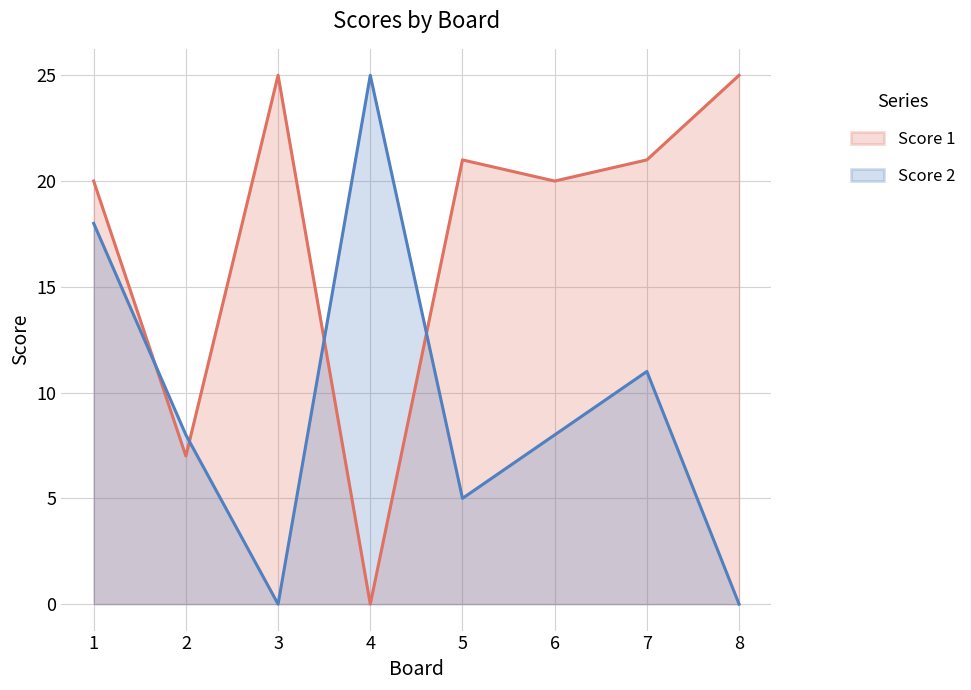

Reading right to left, what are all the values shown in this chart?

Score 1: 25	21	20	21	0	25	7	20
Score 2: 0	11	8	5	25	0	8	18